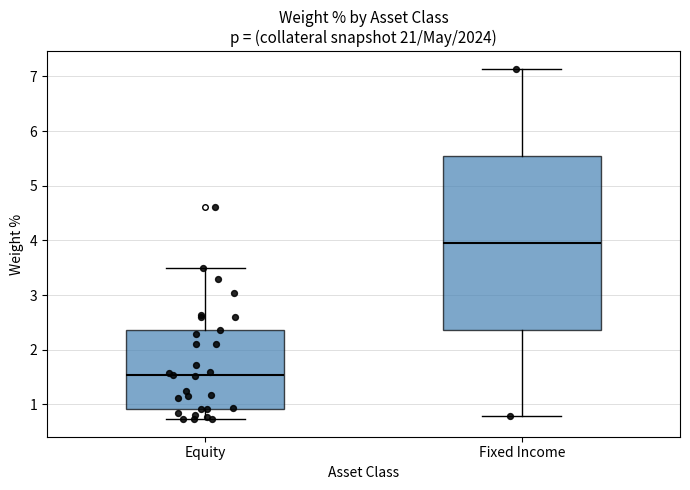

Where does the upper whisker of the box for Equity end on the y-axis? The values are not printed on the chart, so give them approximately, as read against the axis.

3.5